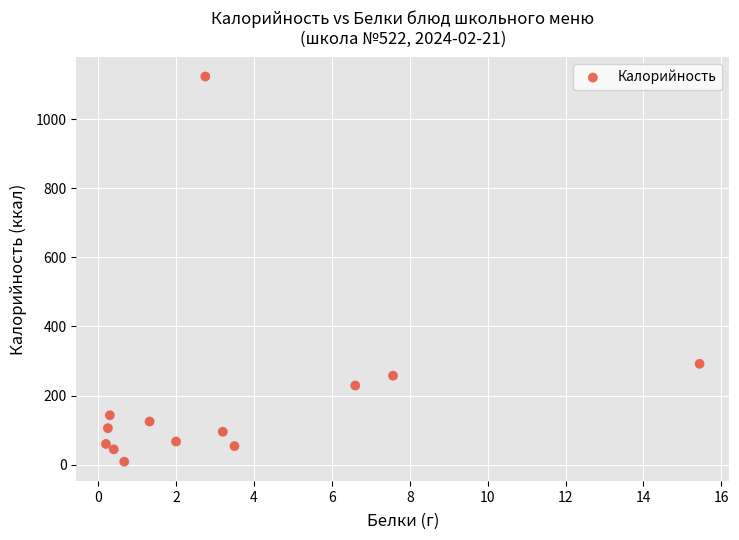

What is the range of X values (max minus min)?

15.2